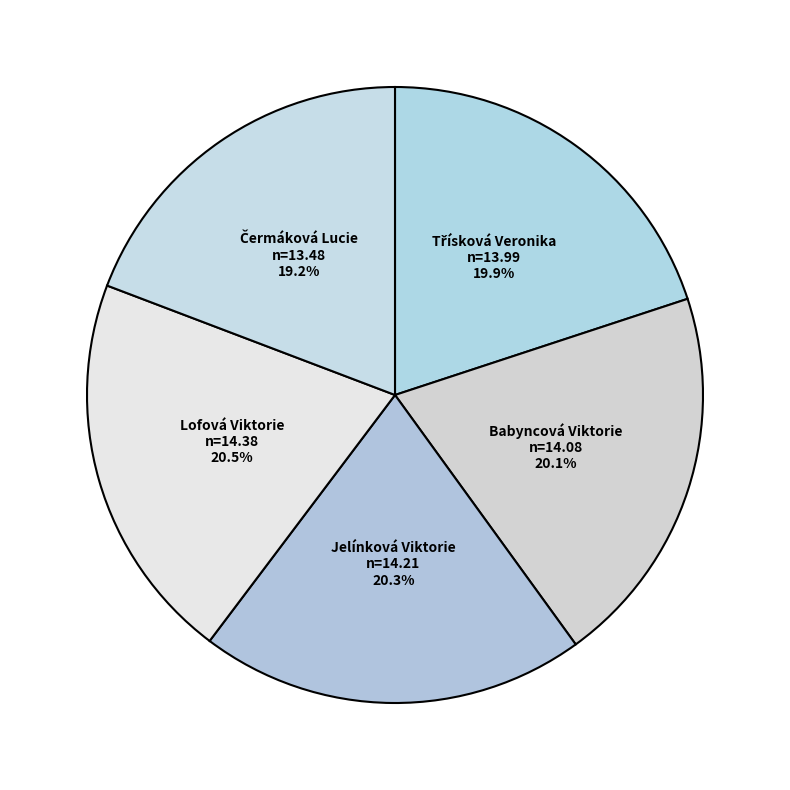

Combined, what portion of the pie is Babyncová Viktorie and Lofová Viktorie?

40.6%